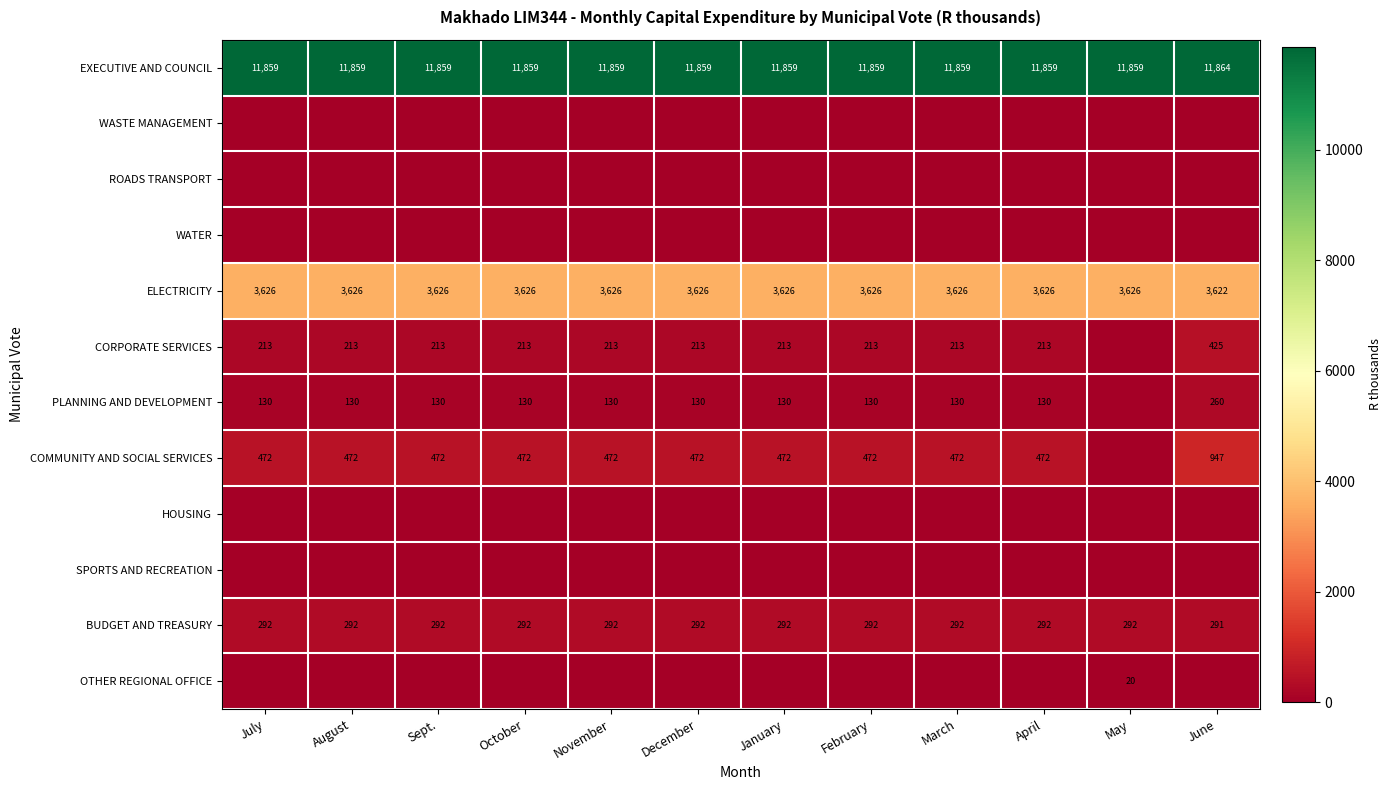

How many values in the PLANNING AND DEVELOPMENT series exceed 130?

1